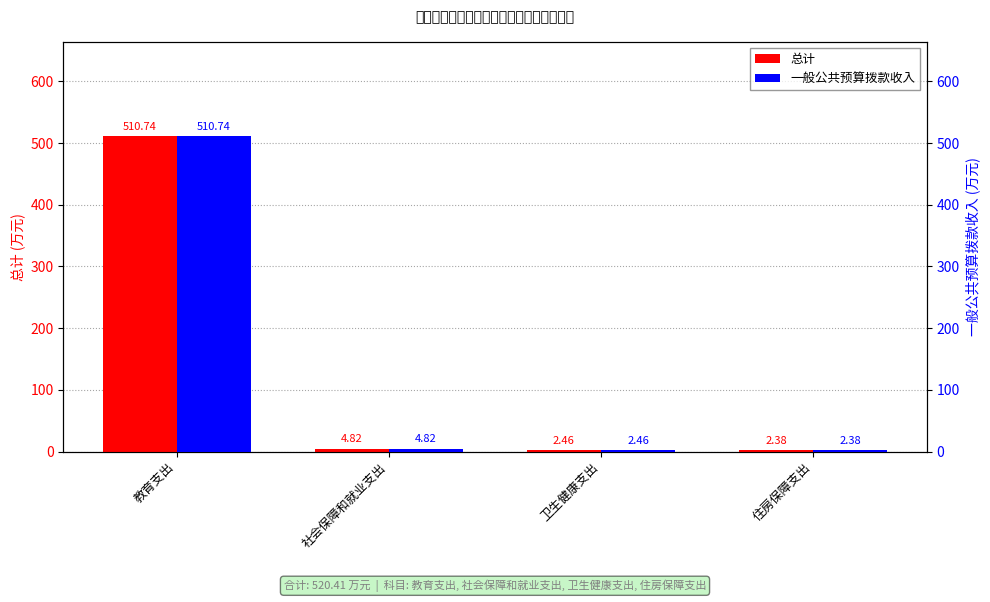

List the labels in order of 一般公共预算拨款收入 value, largest first.

教育支出, 社会保障和就业支出, 卫生健康支出, 住房保障支出